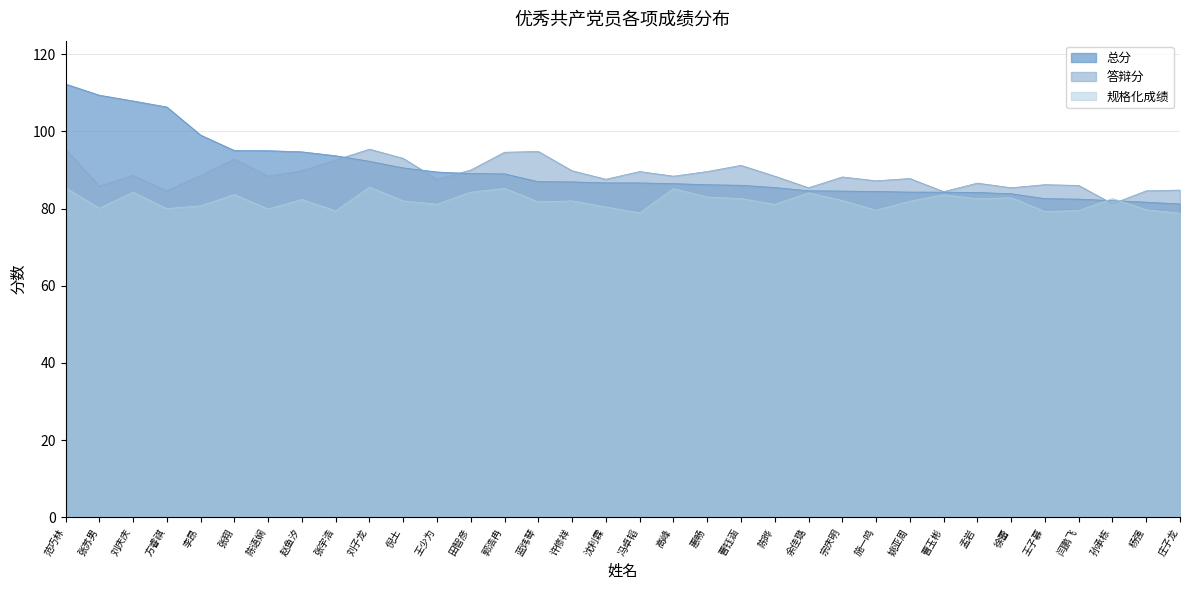

True or false: 总分 has more than 1 points higher than both neighbors.

False